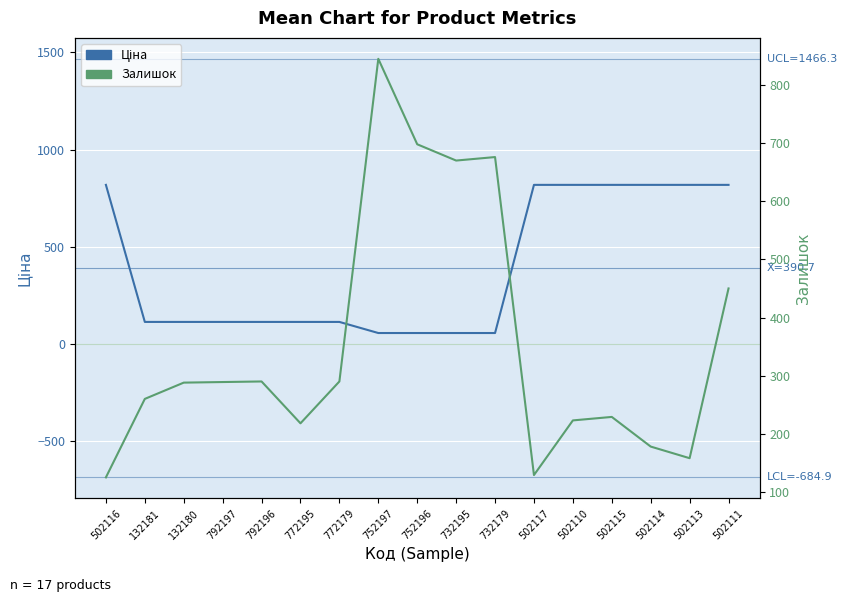

In Залишок, how many points are higher than both neighbors (excluding endpoints)?

4